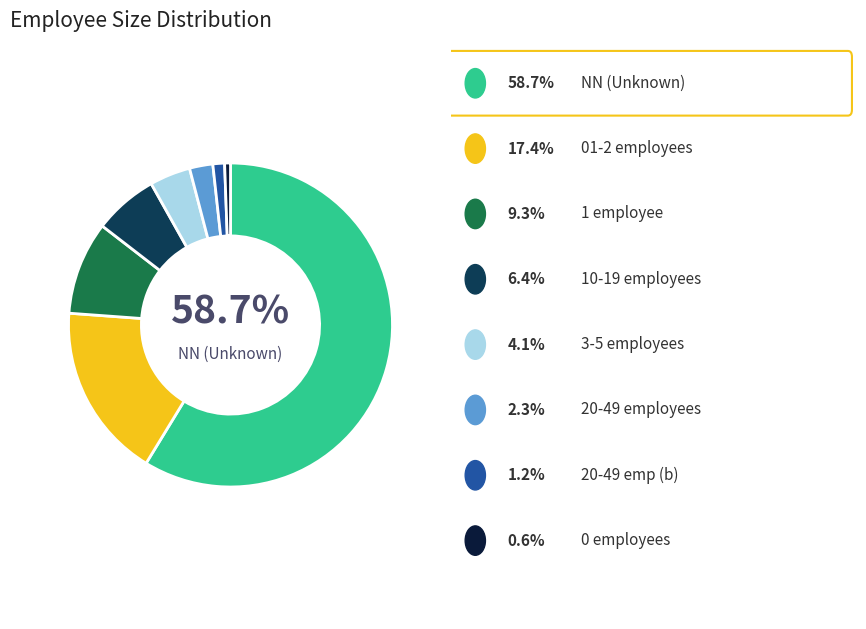

Is there a majority slice in this chart?

Yes